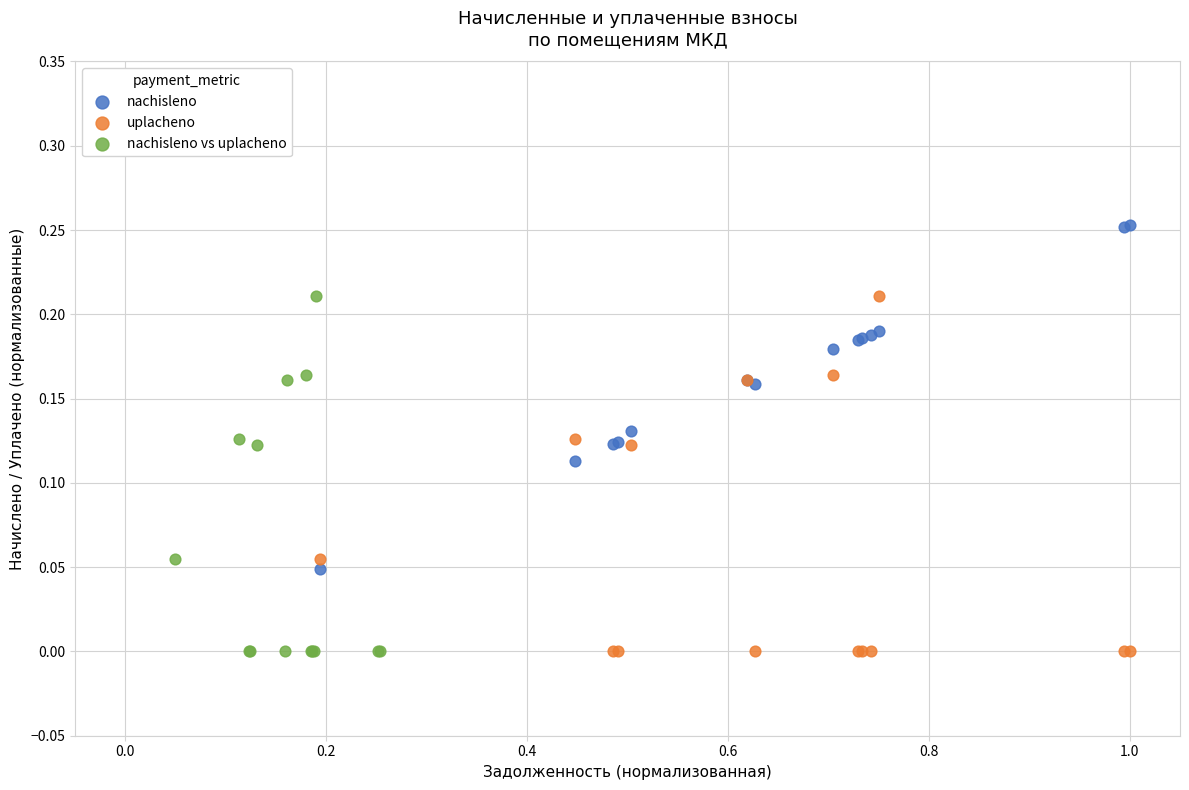

Which series contains the highest Y value?

nachisleno